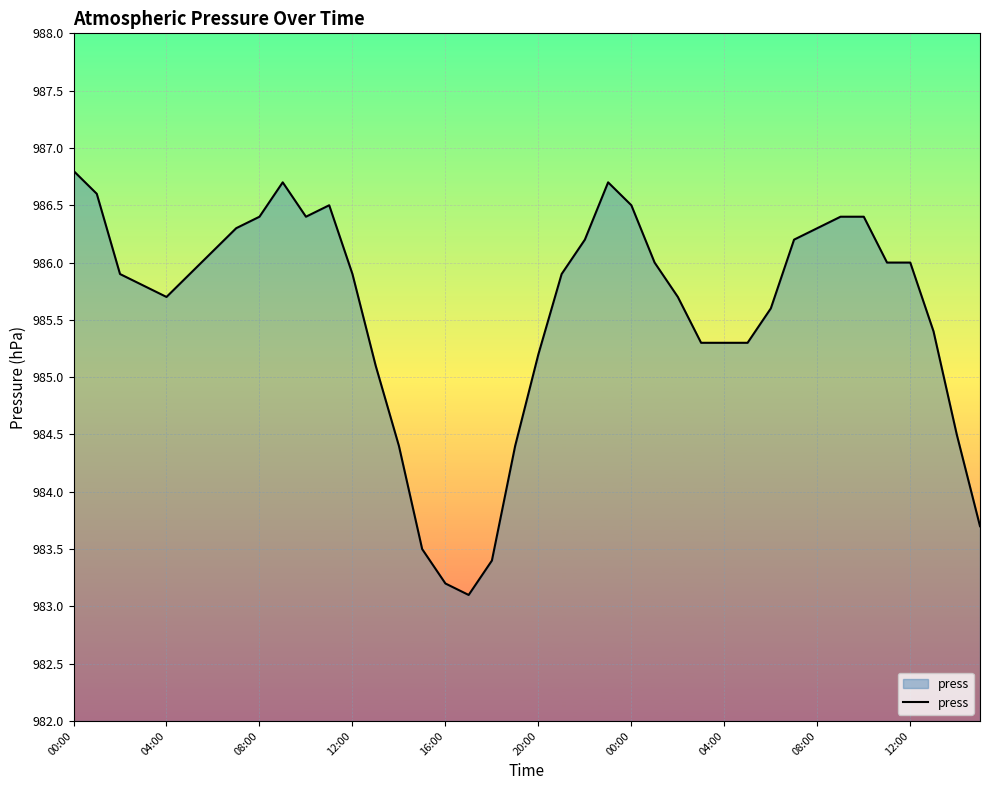

What is the maximum value shown in the chart?

986.8